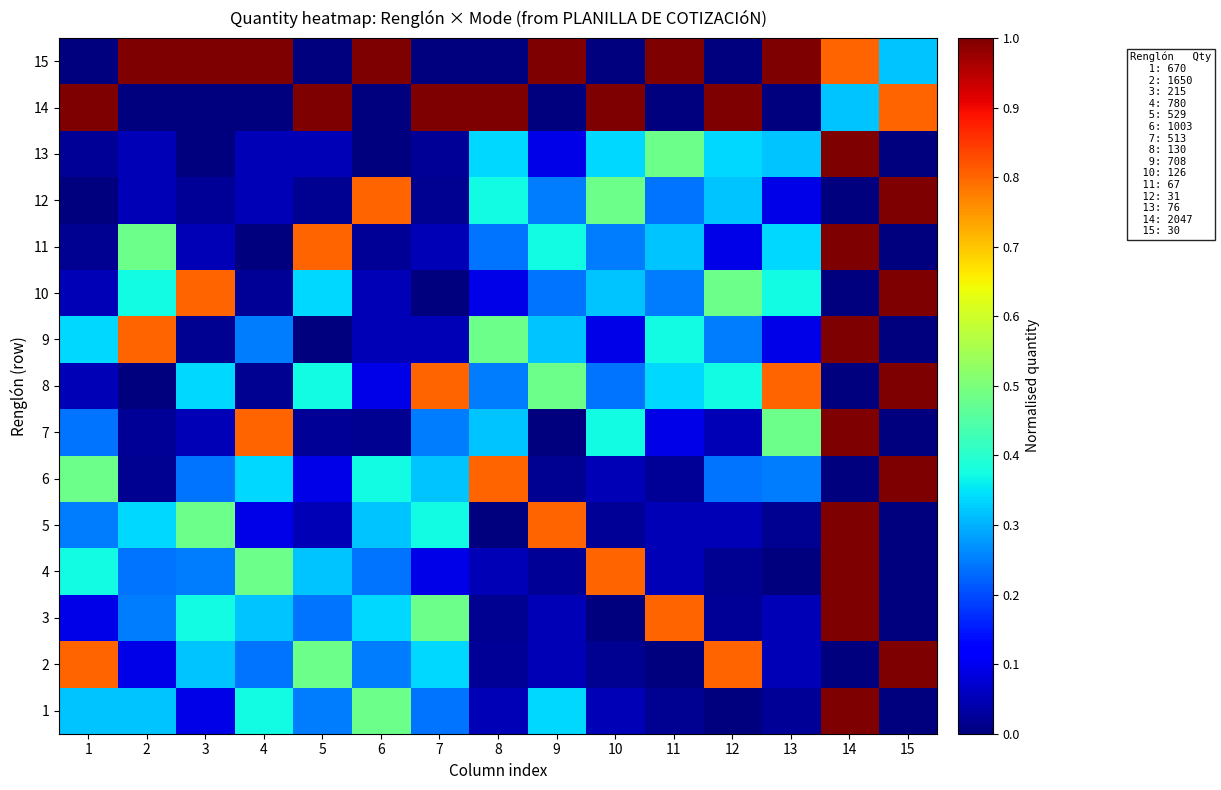

Rank the series at 6 from highest to lowest value.

15, 12, 1, 6, 3, 5, 2, 4, 8, 10, 9, 11, 7, 13, 14